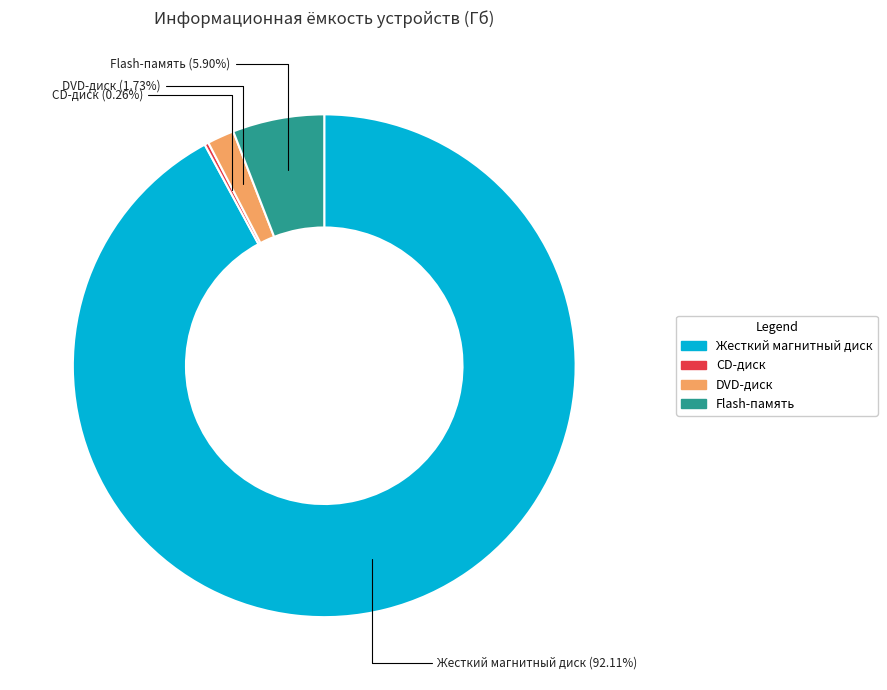

Which category has the biggest portion of the pie?

Жесткий магнитный диск